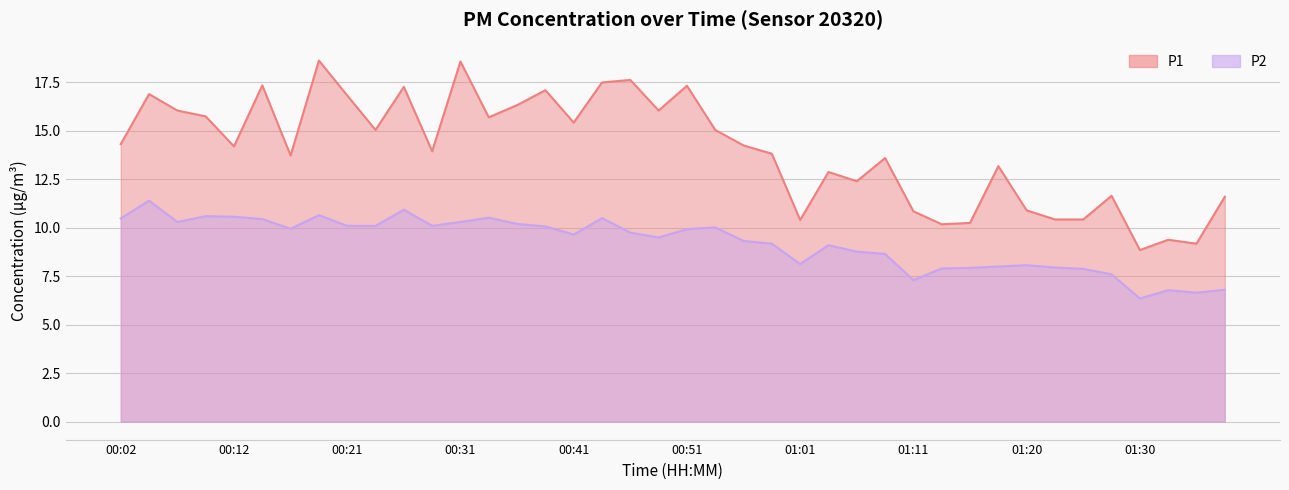

What are all the series names shown in the legend?

P1, P2